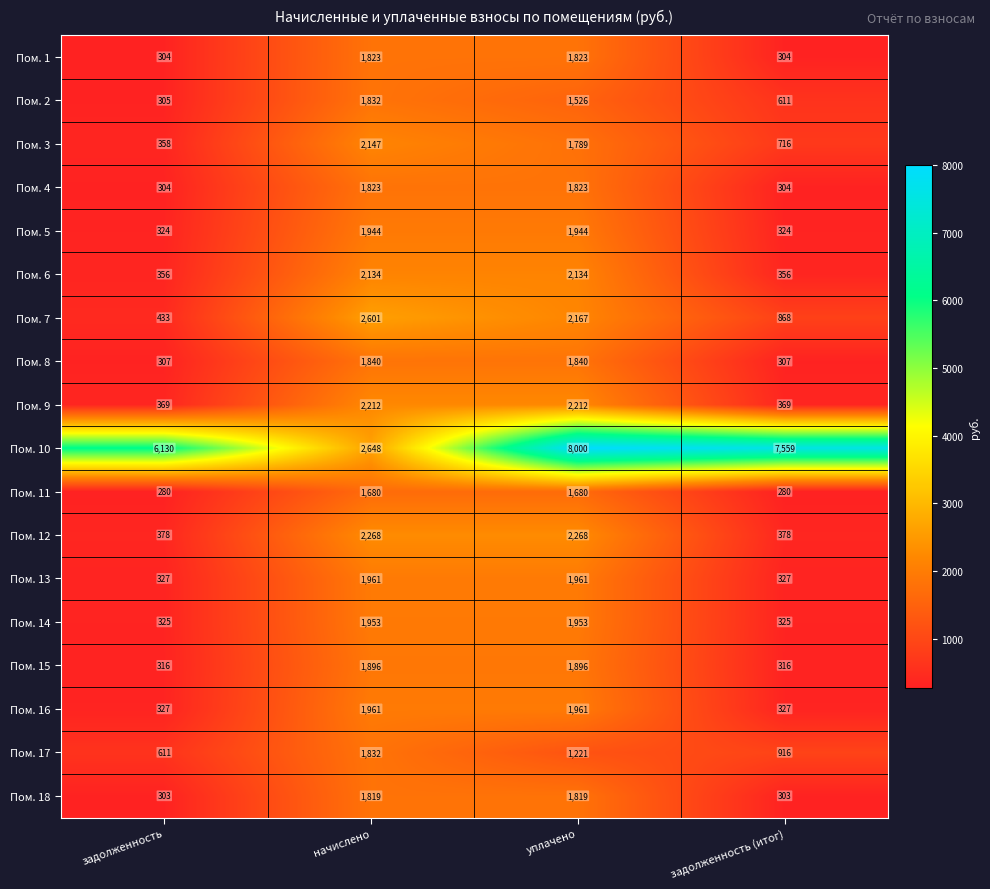

Count the Пом. 14 values in the range 325 to 1953.

4